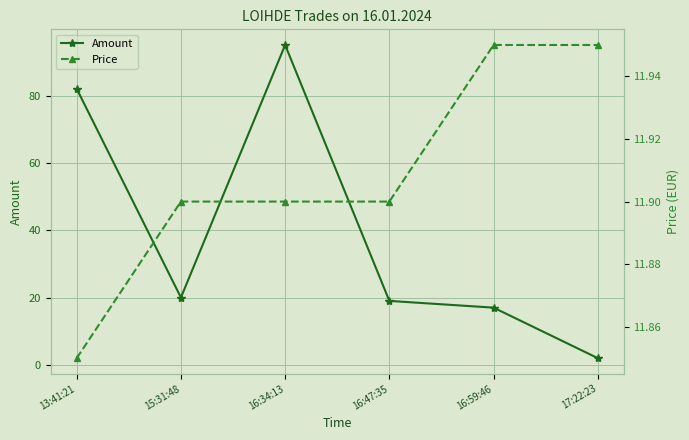

What is the smallest value displayed?

2.0